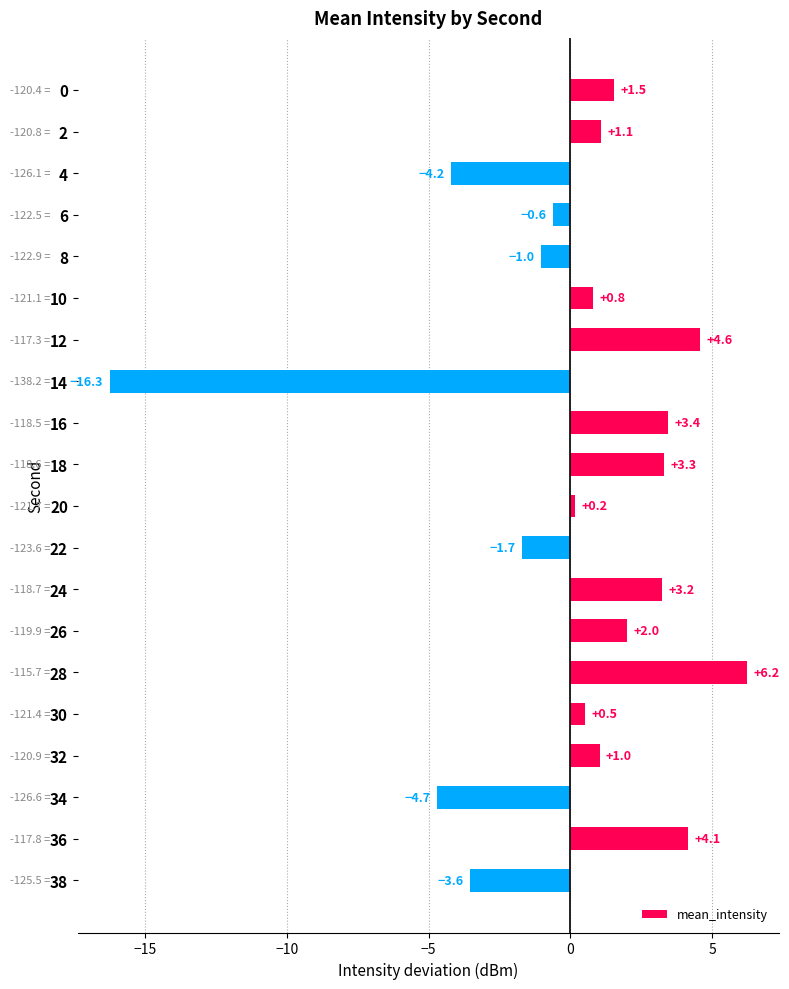

Which label corresponds to the largest value in the chart?

28